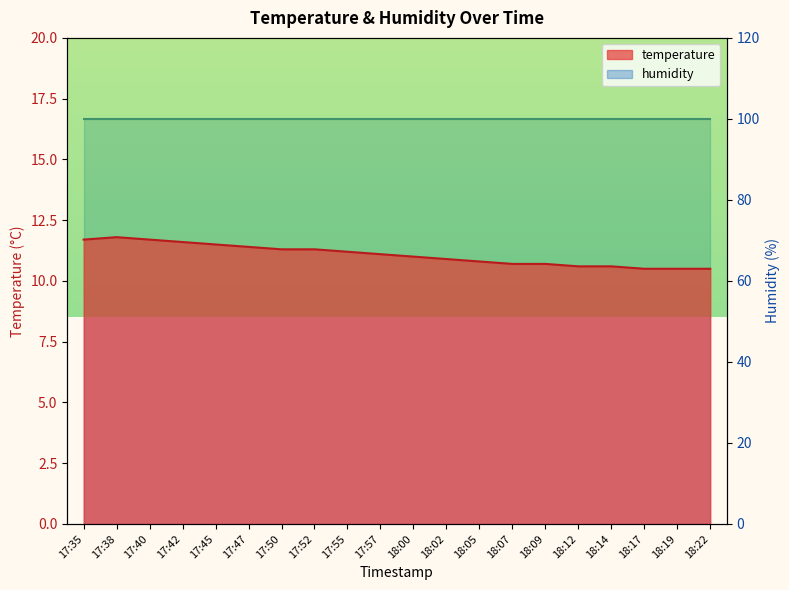

What is the difference between the values at 17:35 and 18:17?

1.2